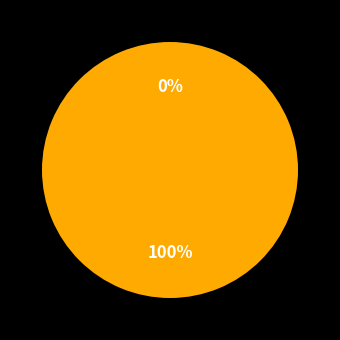

What is the largest slice in the pie chart?

Regular